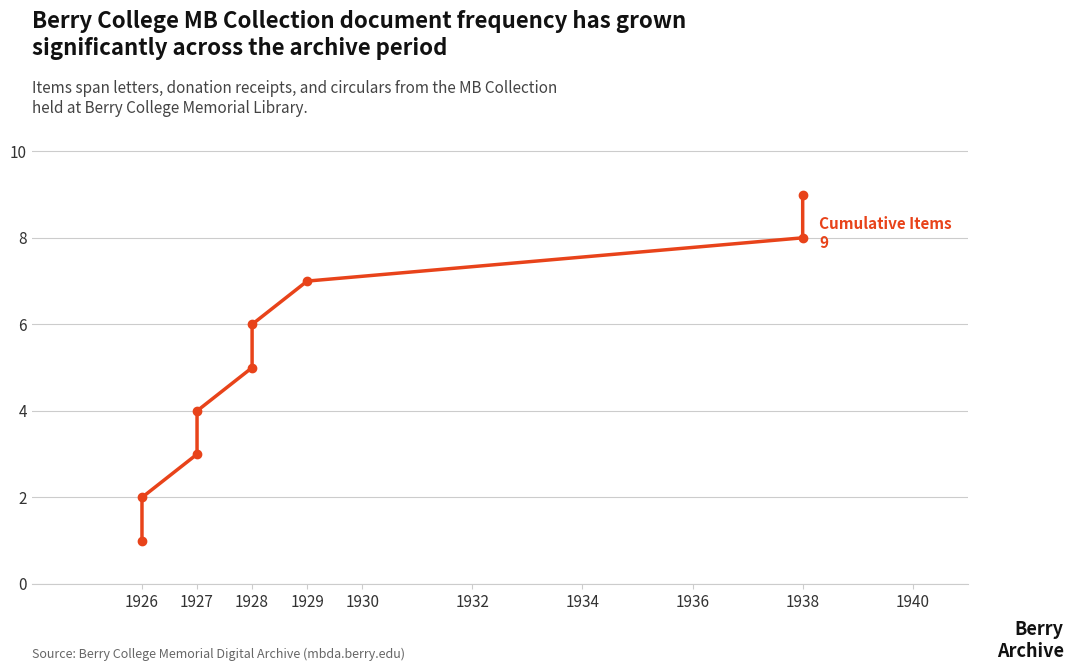

Reading right to left, list all the values displayed in this chart.

9	8	7	6	5	4	3	2	1